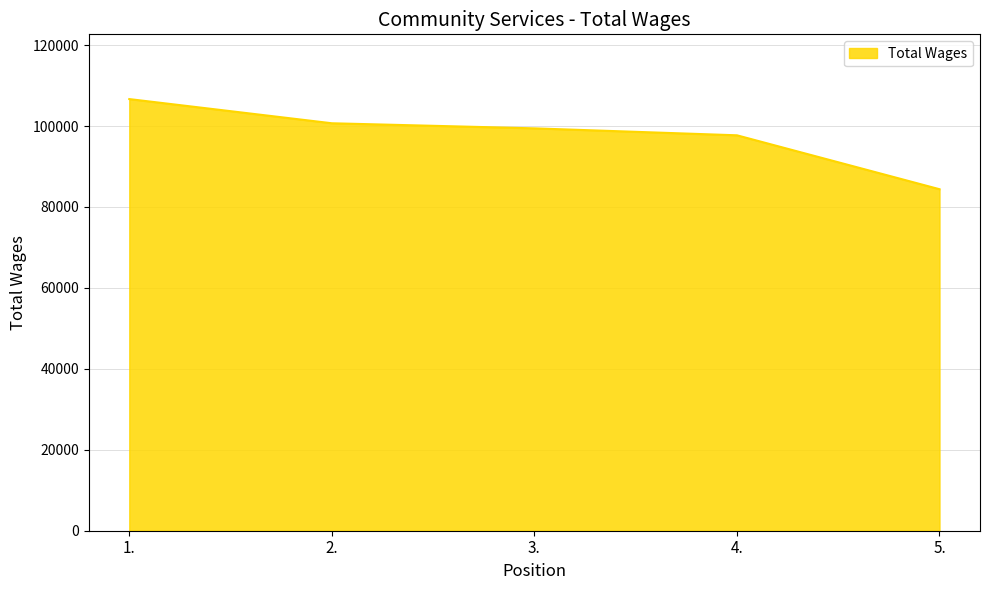

List the labels in order of value, smallest first.

5., 4., 3., 2., 1.